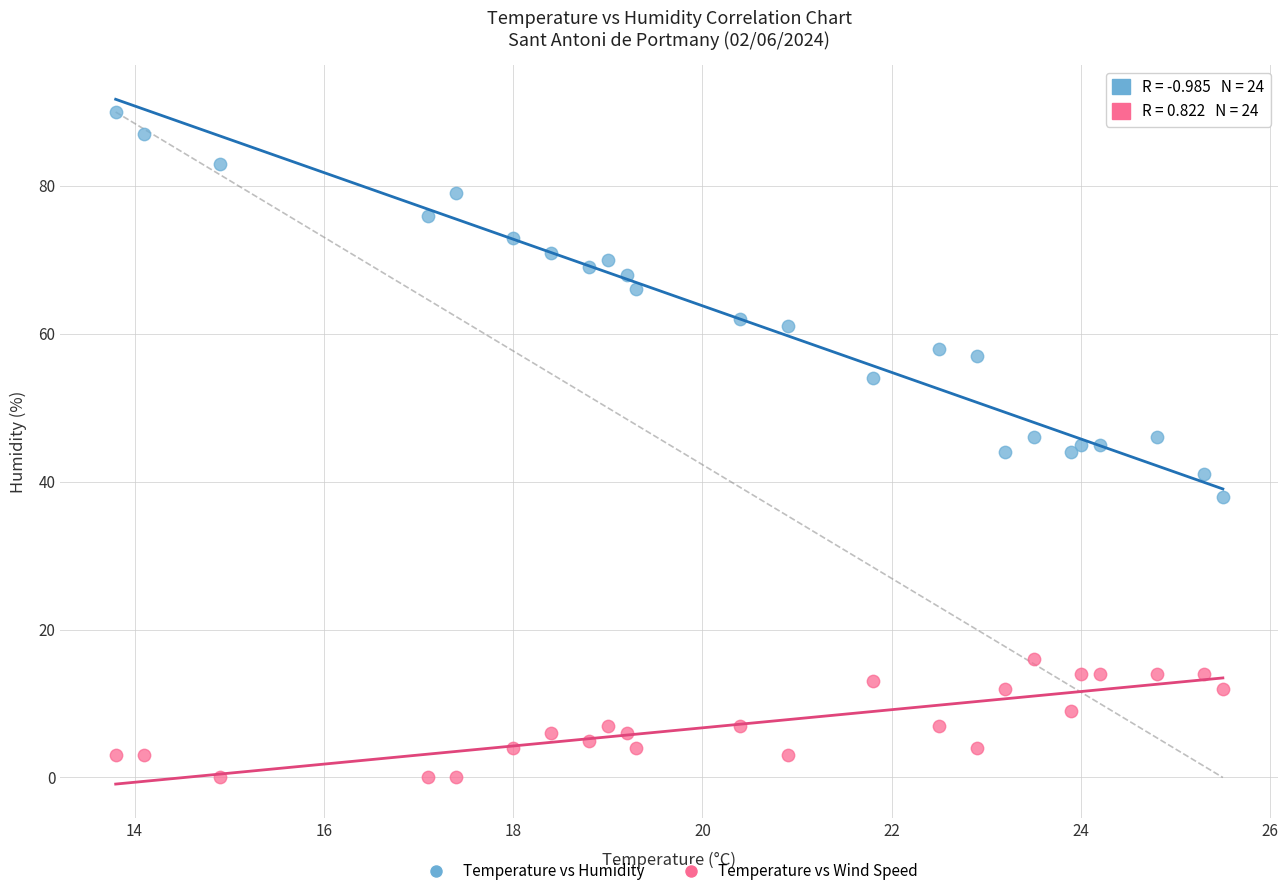

Which series reaches the minimum Y coordinate?

Temperature vs Wind Speed